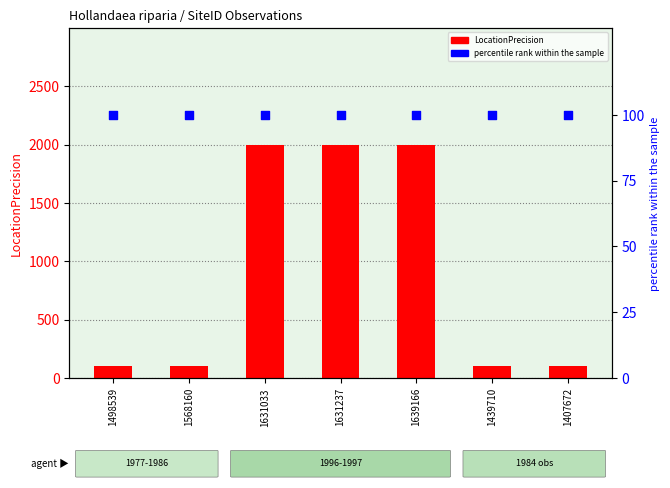

Which series reaches the maximum Y coordinate?

LocationPrecision